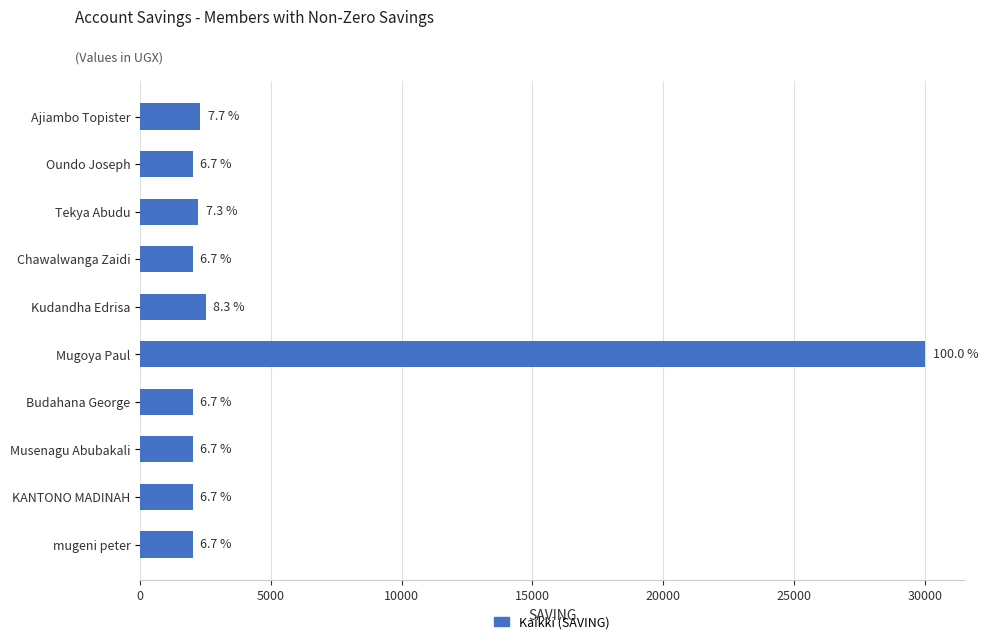

How many bars are there in total?

10